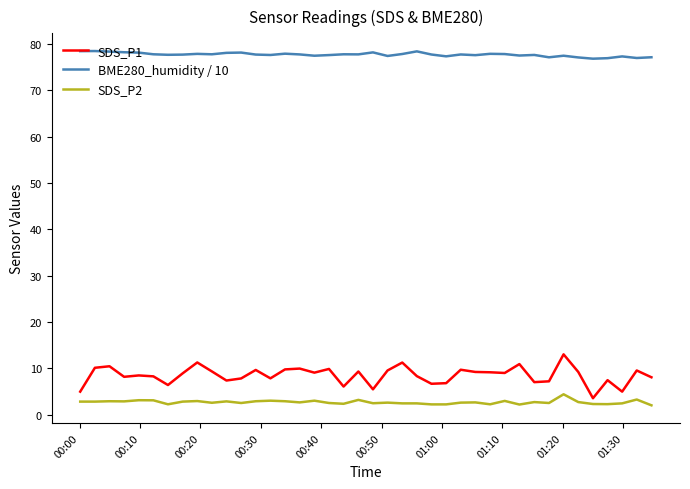

What is the maximum value shown in the chart?

78.5